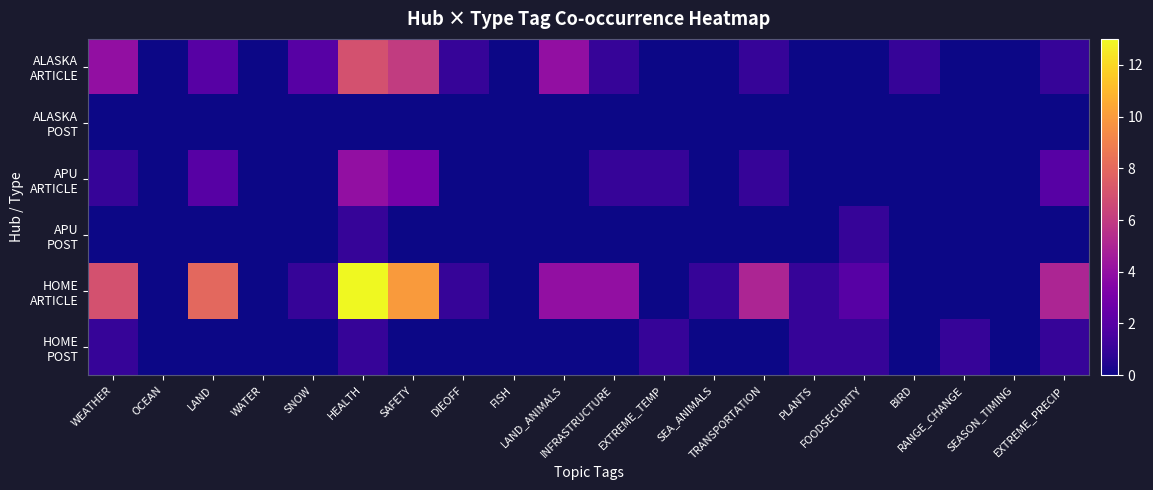

Which label corresponds to the smallest value in the chart?

OCEAN